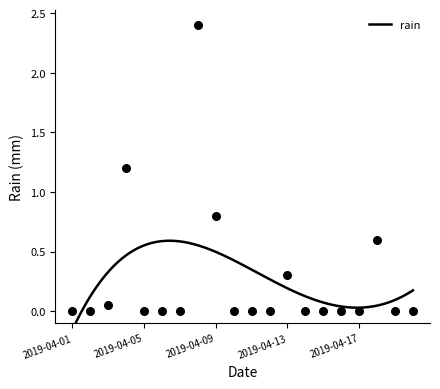

What is the change in value from 2019-04-03 to 2019-04-18?

+0.5